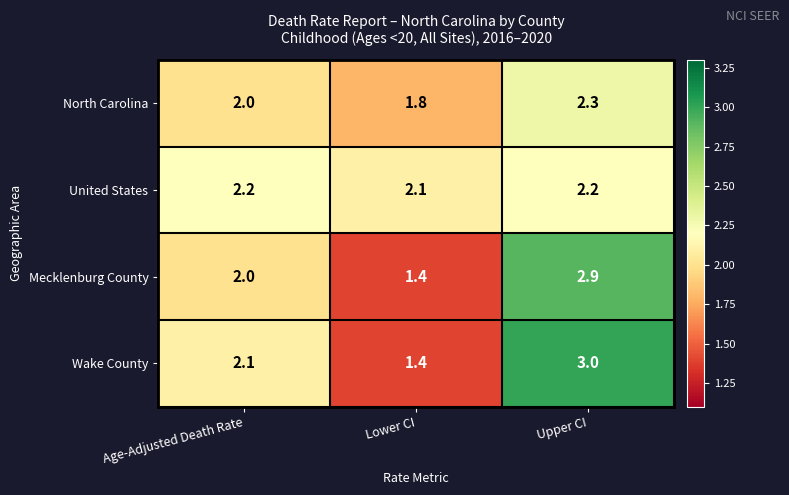

What is the minimum value shown in the chart?

1.4